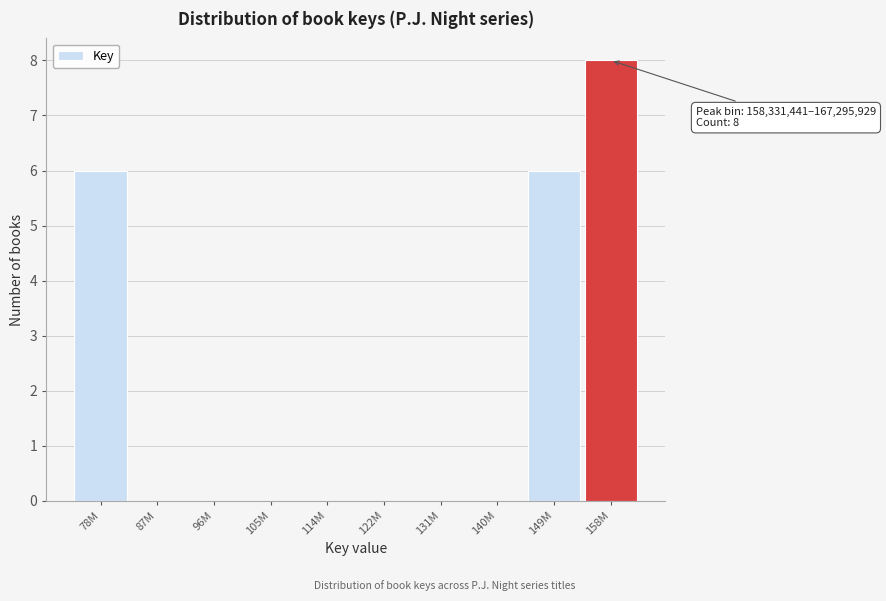

Reading right to left, list all the values displayed in this chart.

158M=8	149M=6	140M=0	131M=0	122M=0	114M=0	105M=0	96M=0	87M=0	78M=6